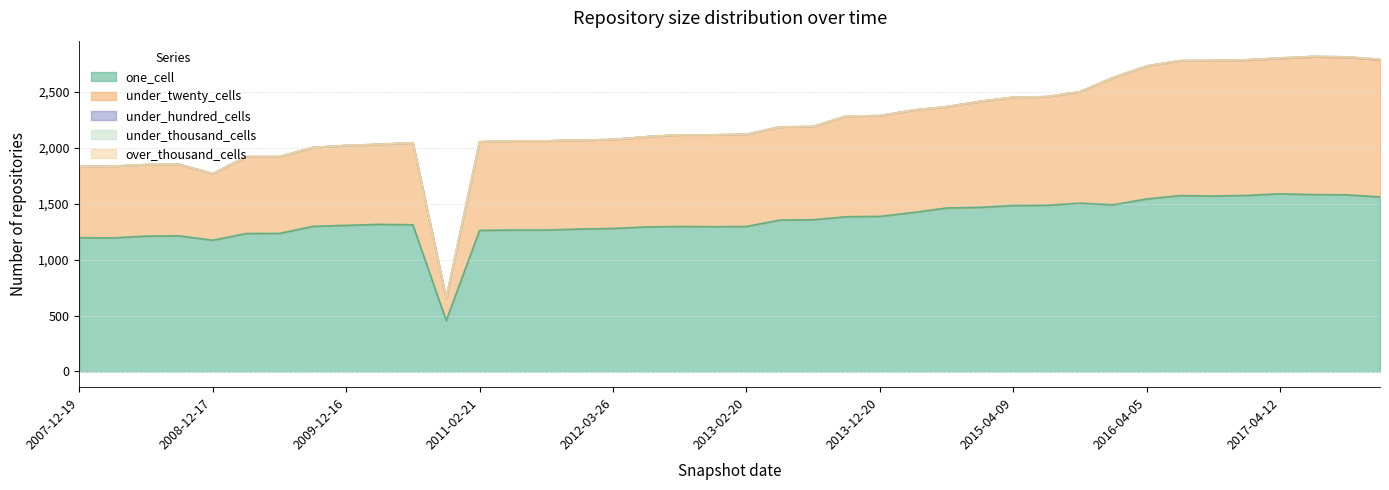

What is the label of the 15th point from the right?

2014-03-28